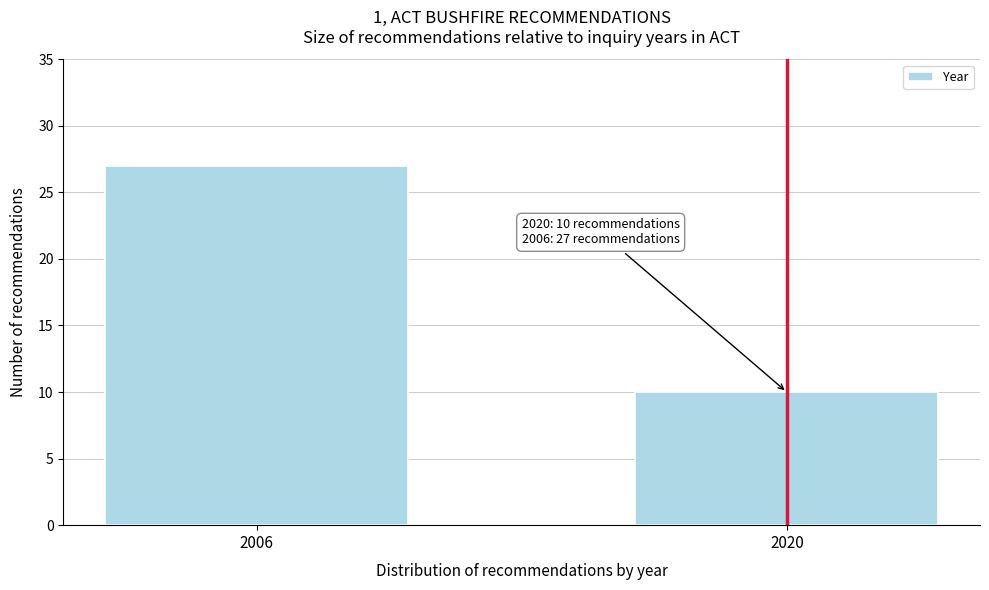

Reading left to right, extract all data points from this chart.

2006=27	2020=10